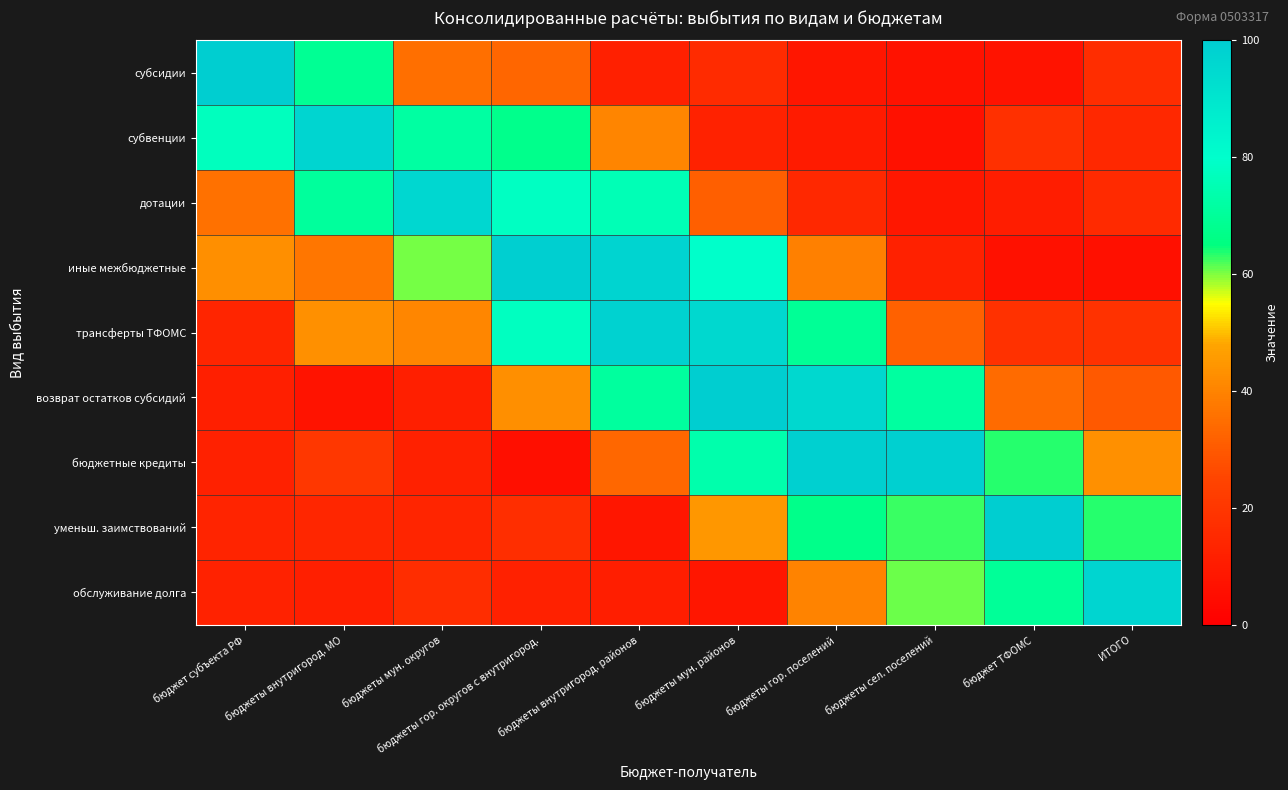

At which category does the chart reach its peak across all series?

бюджеты мун. районов